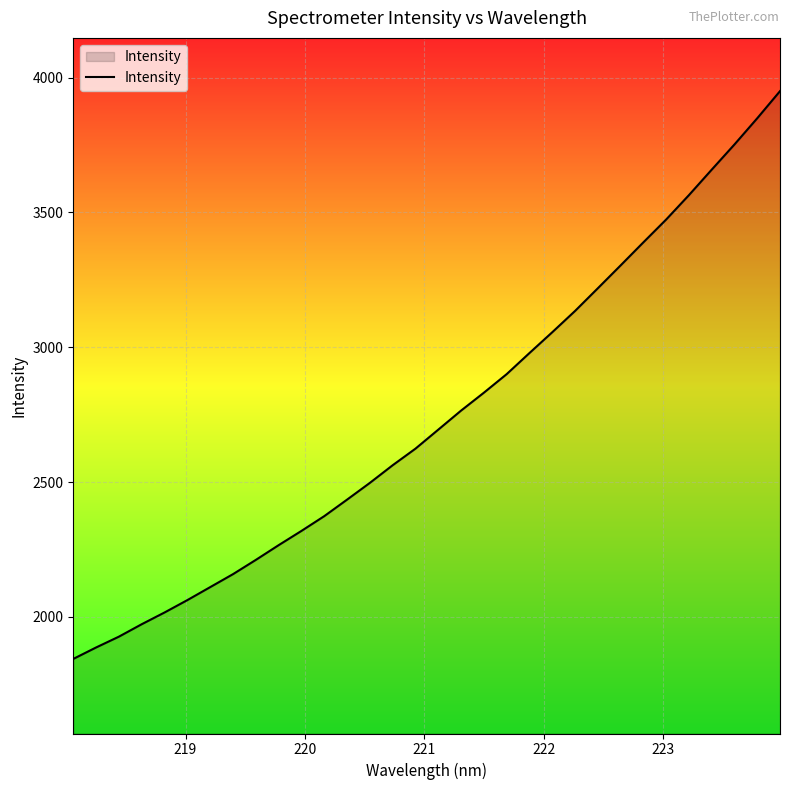

What is the greatest value displayed?

3949.6